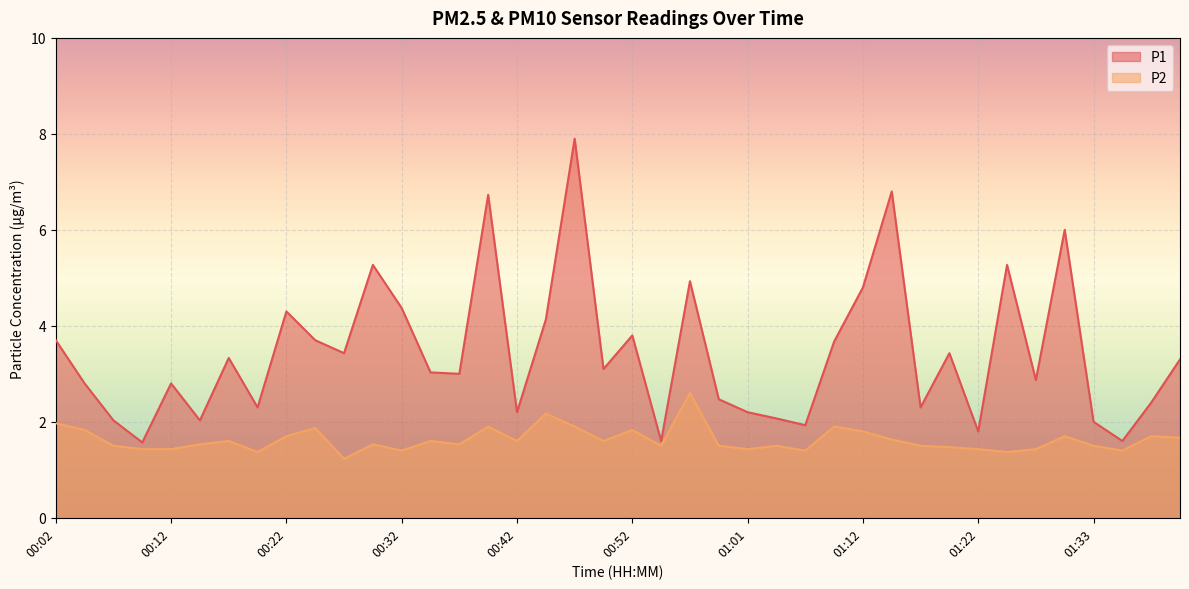

What is the total value across all series at 00:14?

3.6